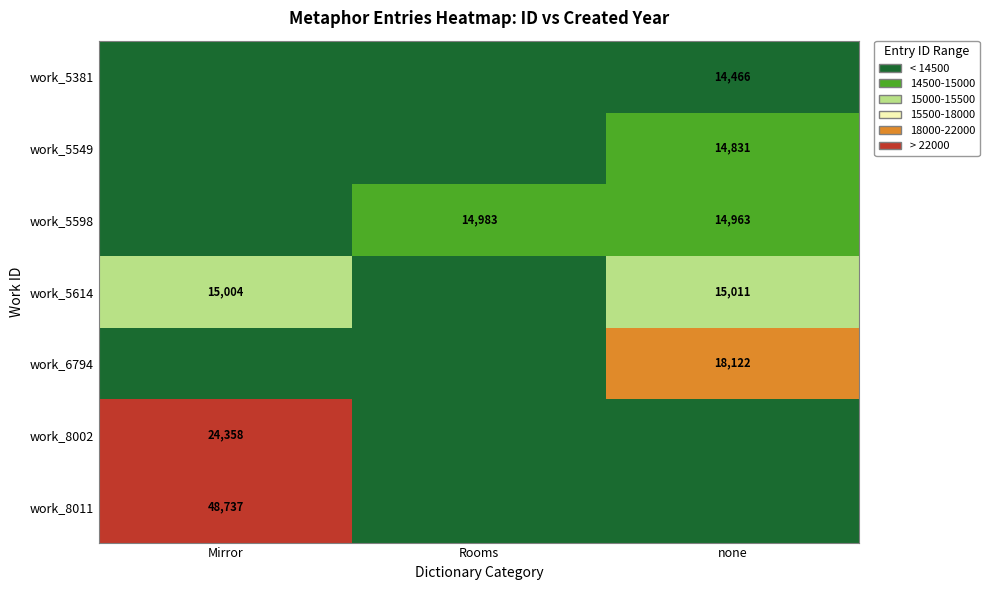

Between none and Rooms, which is larger?

none